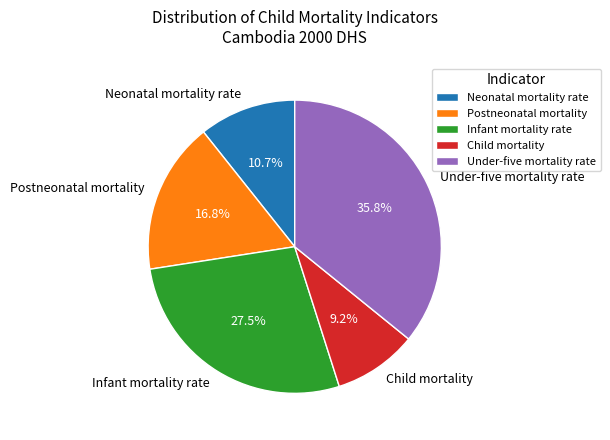

What is the largest slice in the pie chart?

Under-five mortality rate